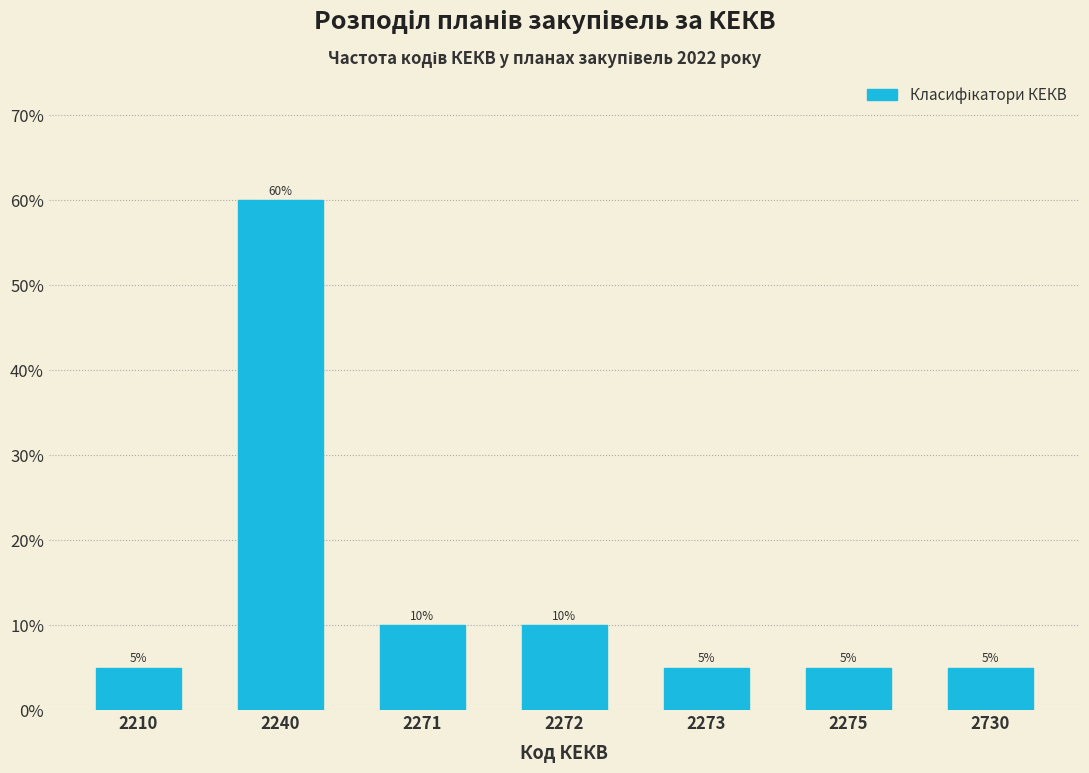

Reading left to right, extract all data points from this chart.

2210=5	2240=60	2271=10	2272=10	2273=5	2275=5	2730=5